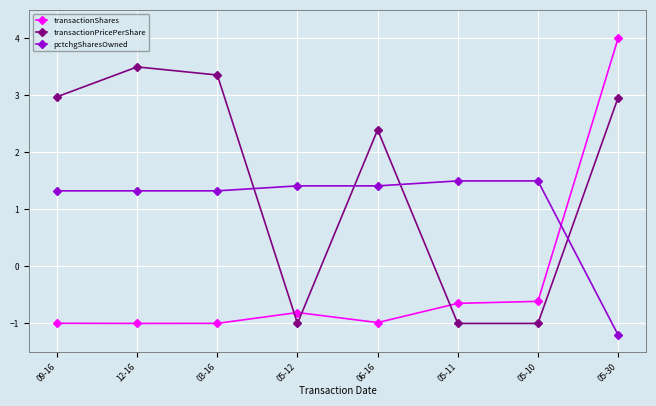

Which series has the largest range (max minus min)?

transactionShares